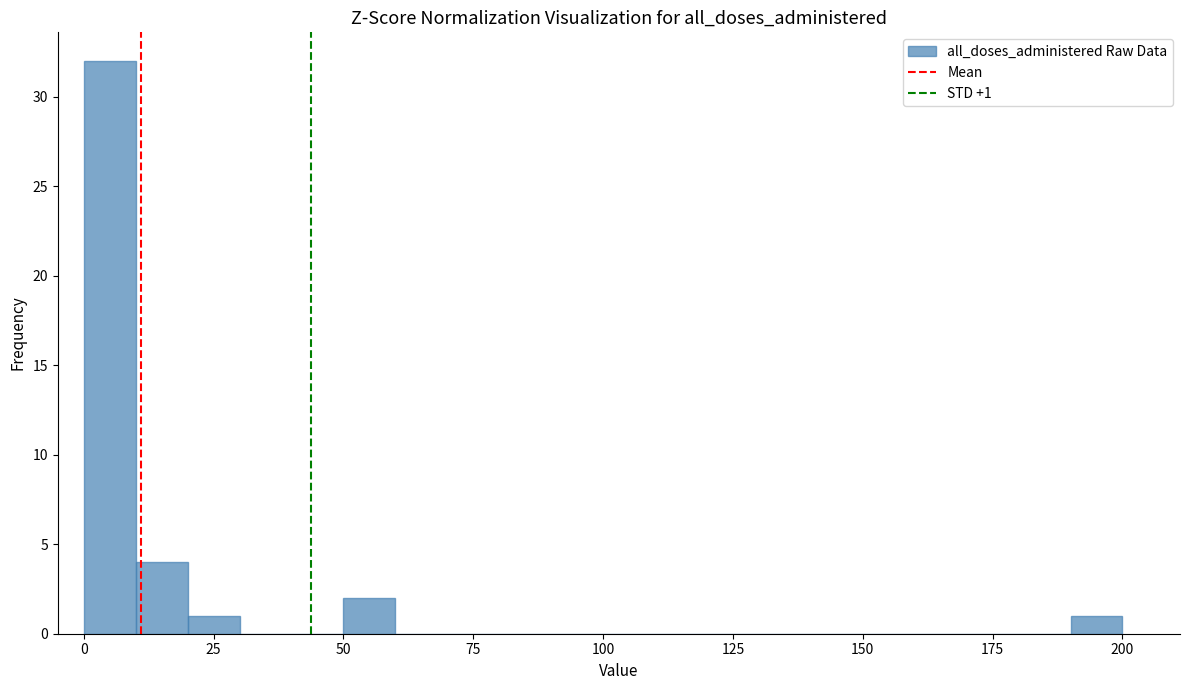

Around what value on the x-axis is the tallest bar? Give the approximate position of its centre, as read against the axis.

5